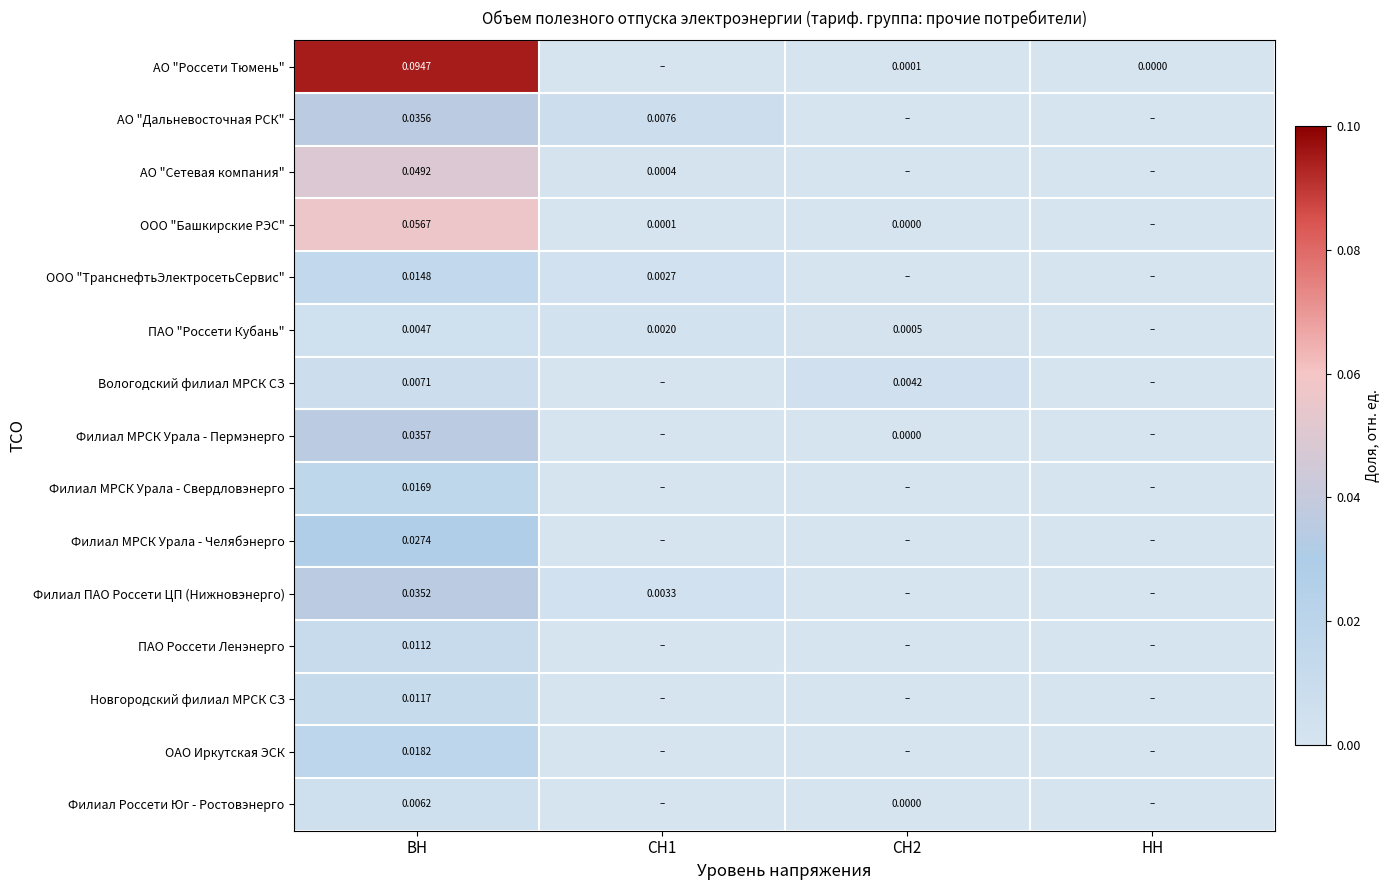

Which series changed the most between СН1 and СН2?

АО "Дальневосточная РСК"